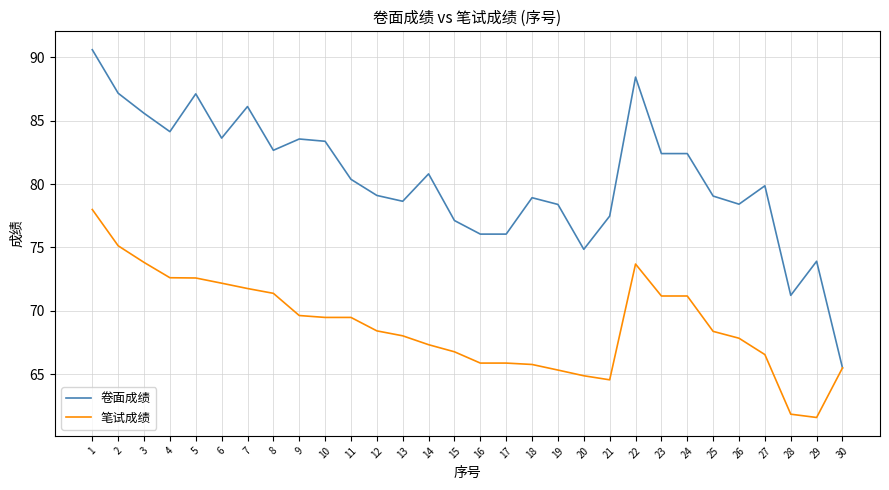

What are all the series names shown in the legend?

卷面成绩, 笔试成绩